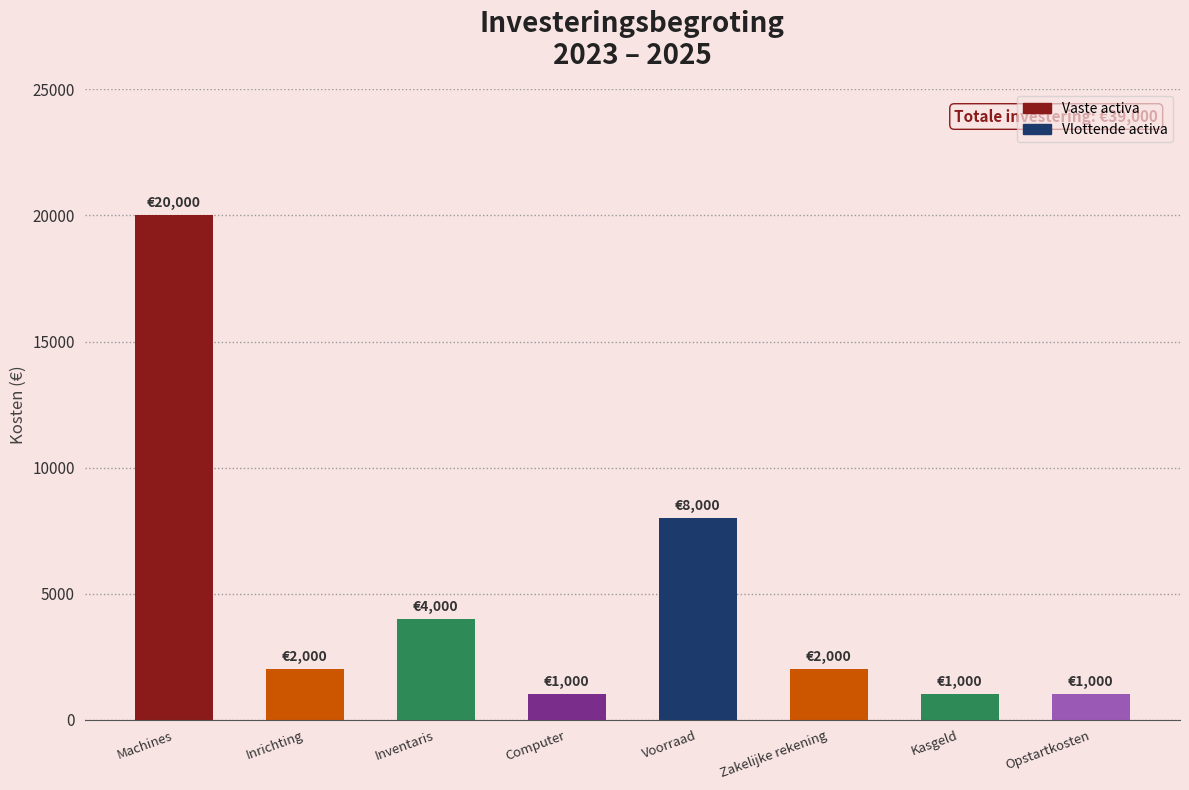

How many distinct data groups are displayed?

1